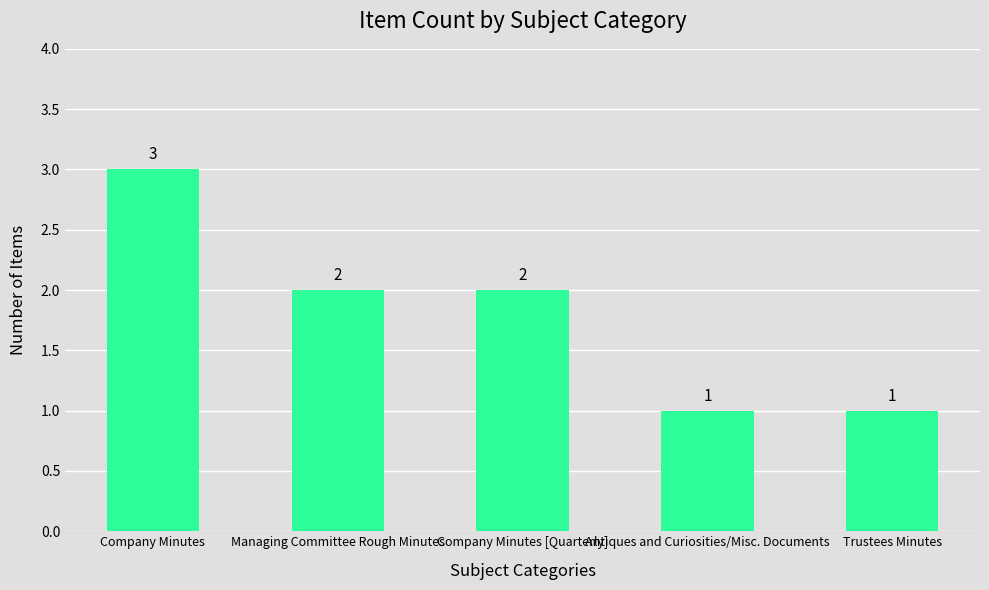

True or false: the data shows 1 at Antiques and Curiosities/Misc. Documents.

True